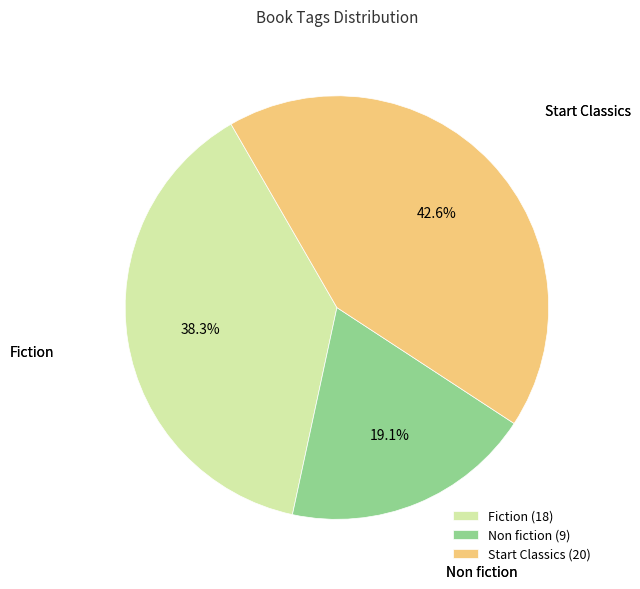

What portion of the pie excludes Fiction (18)?

61.7%